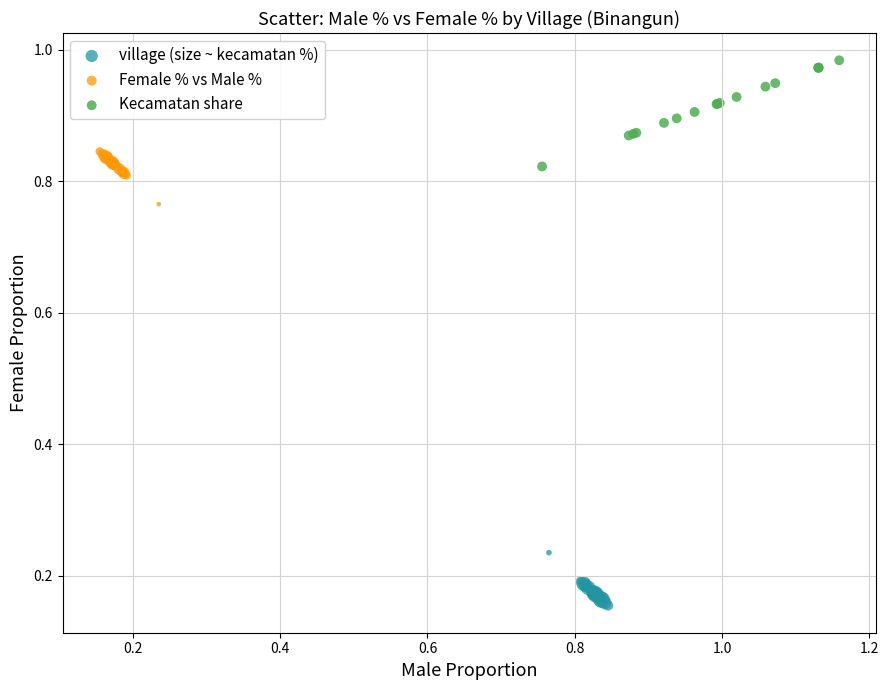

Which series reaches the maximum Y coordinate?

Kecamatan share